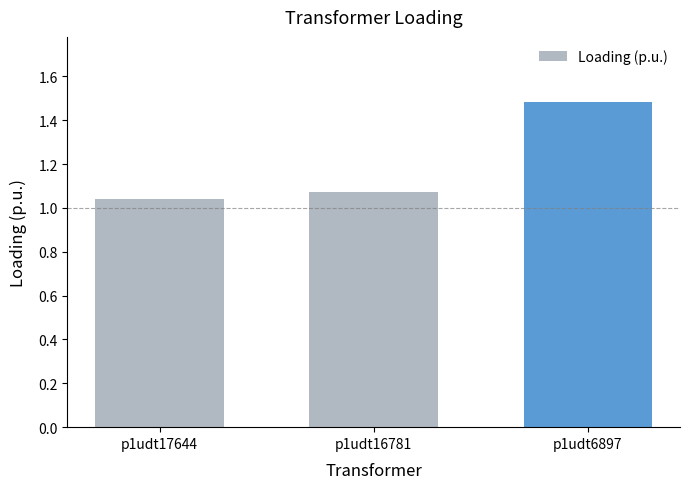

True or false: the data shows 0.5 at p1udt6897.

False